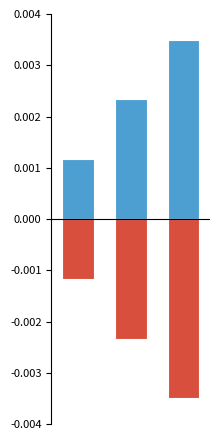

How many distinct data groups are displayed?

2